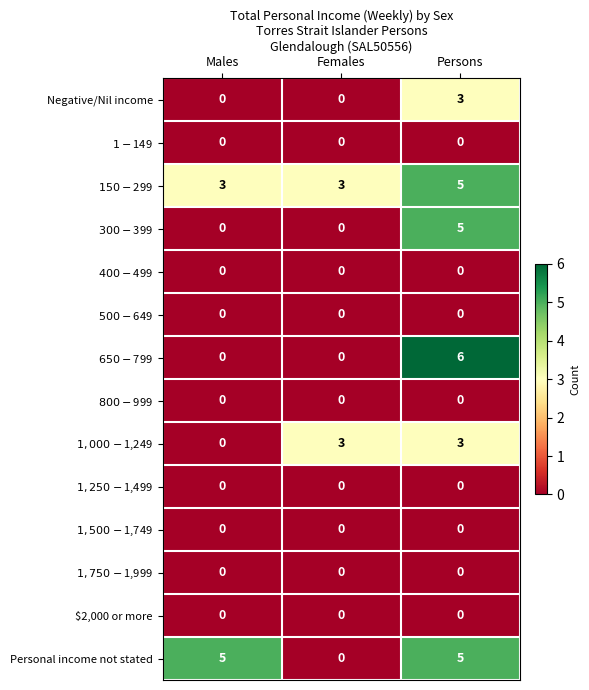

At which category is the sum across all series the highest?

Persons